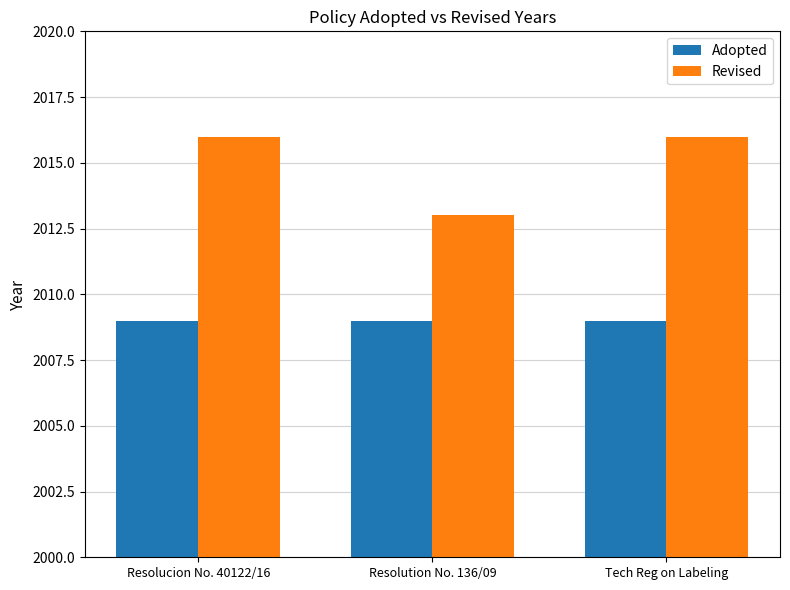

The Revised series shows 2013 at Resolution No. 136/09. True or false?

True